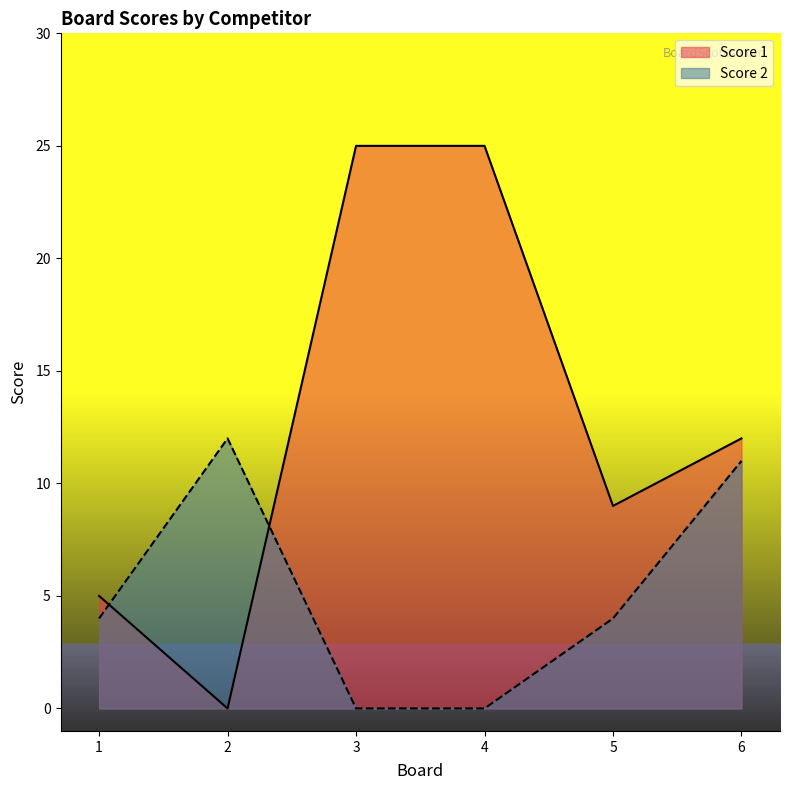

Which category has the highest value in the Score 2 series?

2